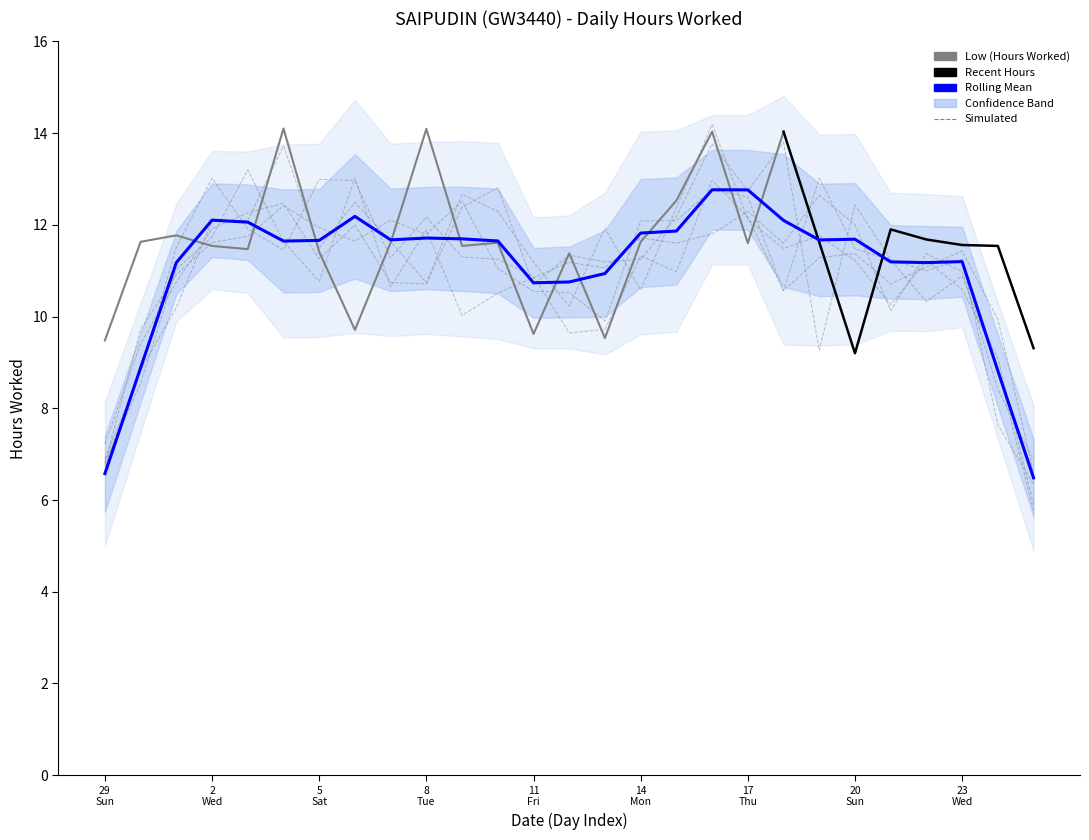

True or false: the data shows 11.7 at 22.

True